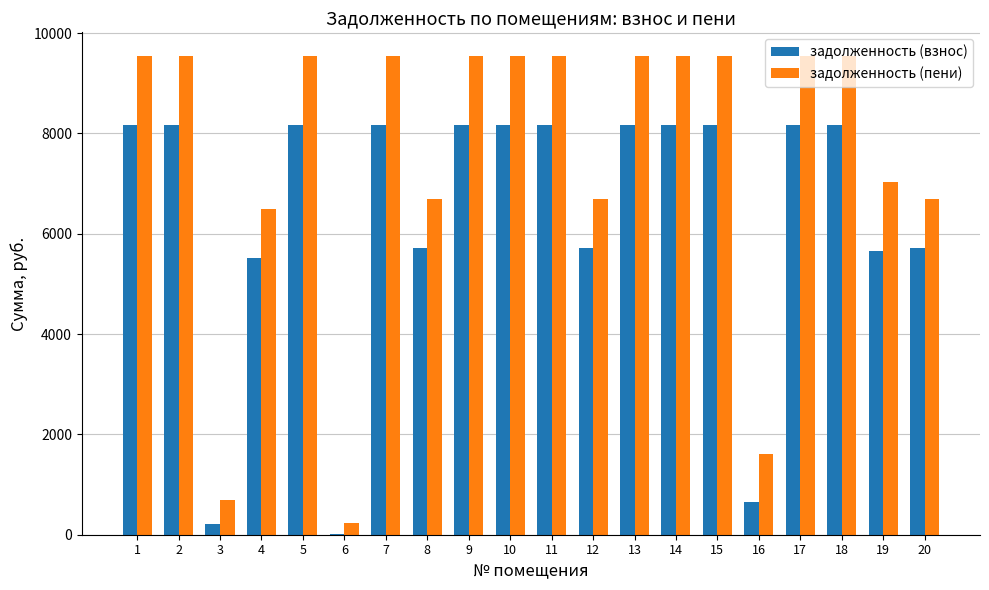

What is the approximate value of задолженность (пени) at 18?

9537.0